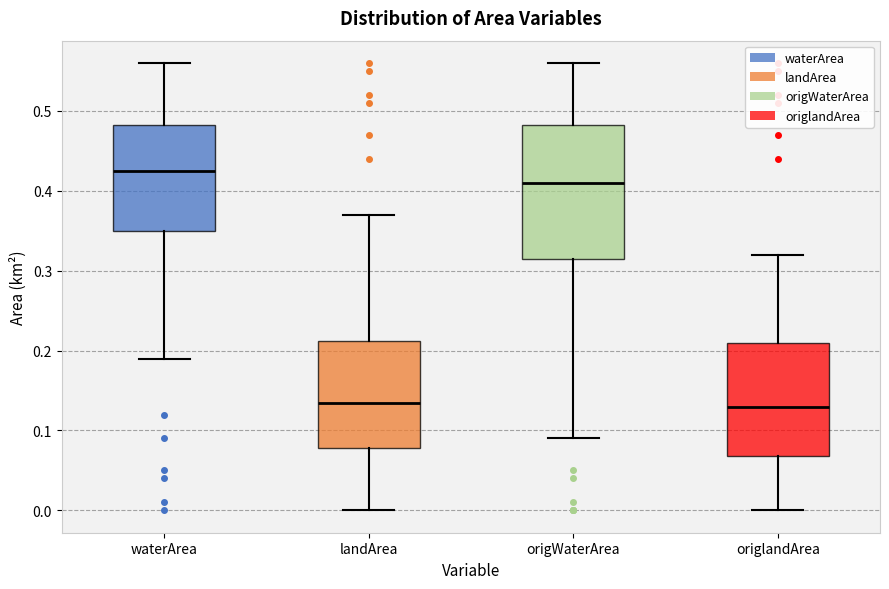

Reading left to right, transcribe this box plot: for each box, give where its median line is, the range the box spans, and where its two whiskers end, as read against the y-axis. The values are not printed on the chart, so give them approximately, as read against the axis.

waterArea: median 0.43, box 0.35 to 0.48, whiskers 0.19 to 0.56
landArea: median 0.14, box 0.08 to 0.21, whiskers 0.00 to 0.37
origWaterArea: median 0.41, box 0.32 to 0.48, whiskers 0.09 to 0.56
origlandArea: median 0.13, box 0.07 to 0.21, whiskers 0.00 to 0.32